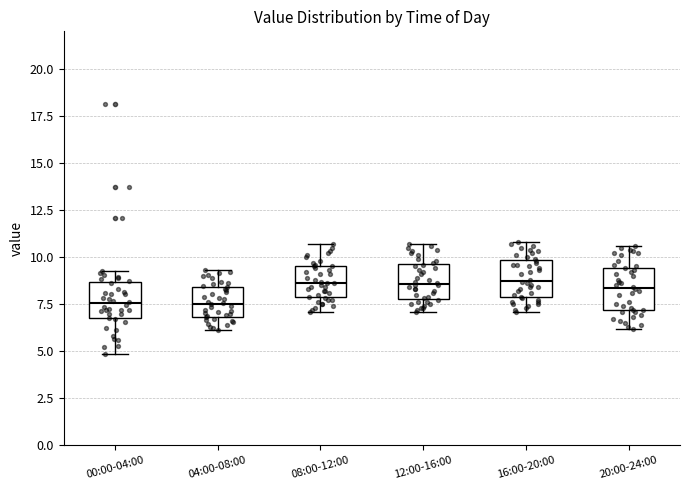

Where does the lower whisker of the box for 04:00-08:00 end on the y-axis? The values are not printed on the chart, so give them approximately, as read against the axis.

6.0